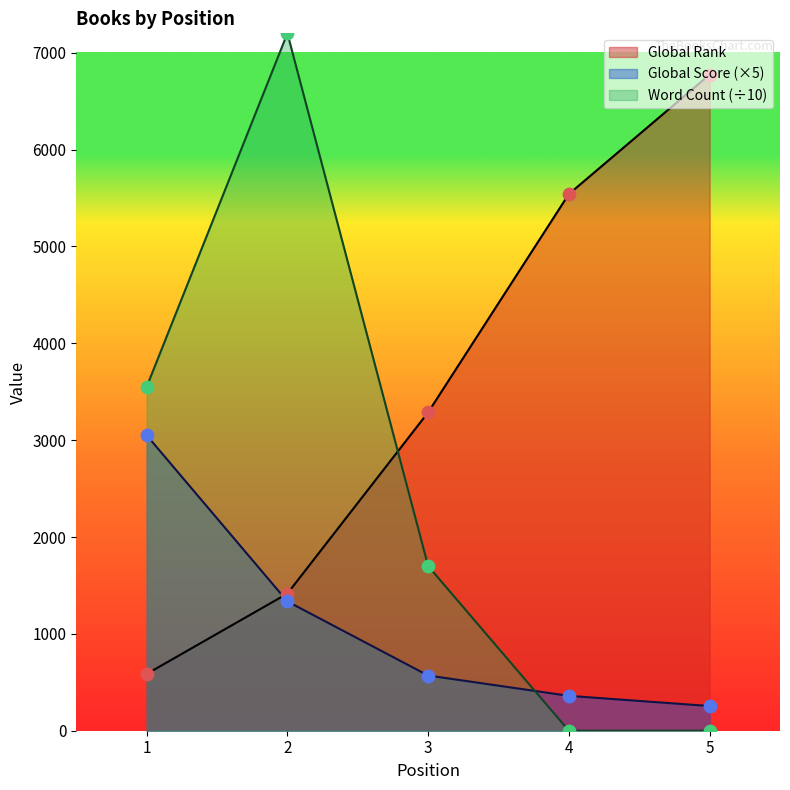

What is the total value across all series at 2?

9951